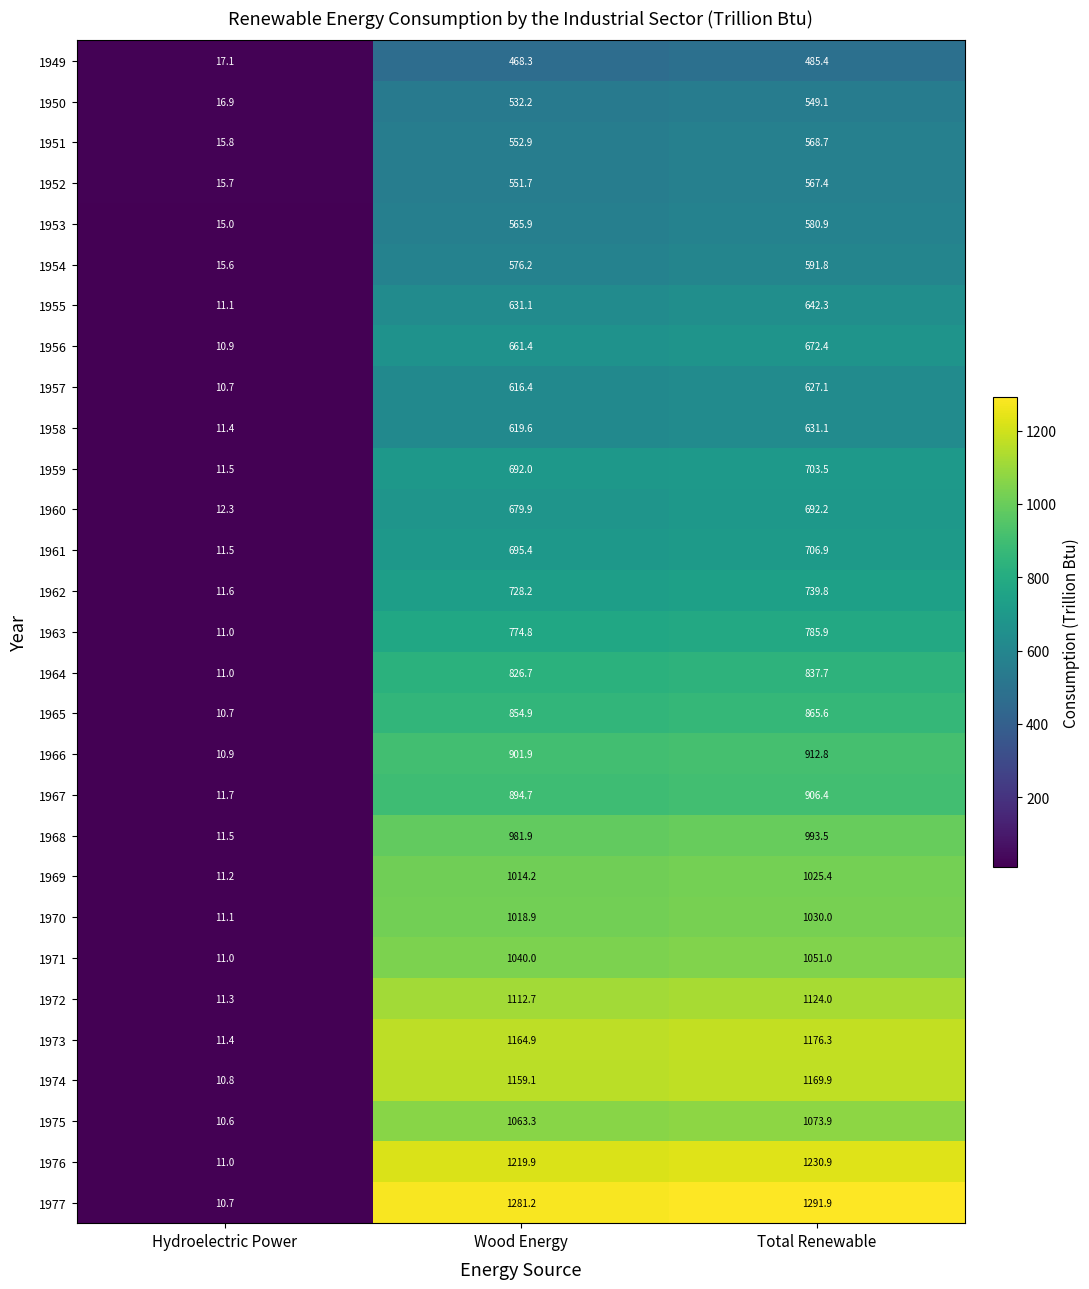

Where is 1974 nearest to the value 590?

Wood Energy